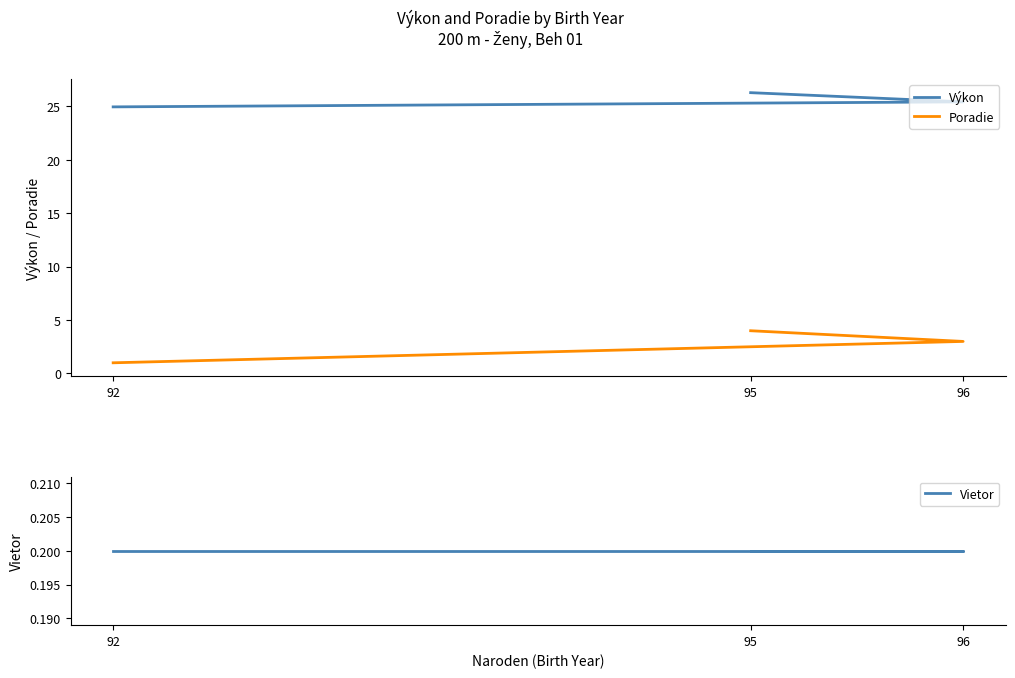

Is this an area chart (filled region under the line)?

No